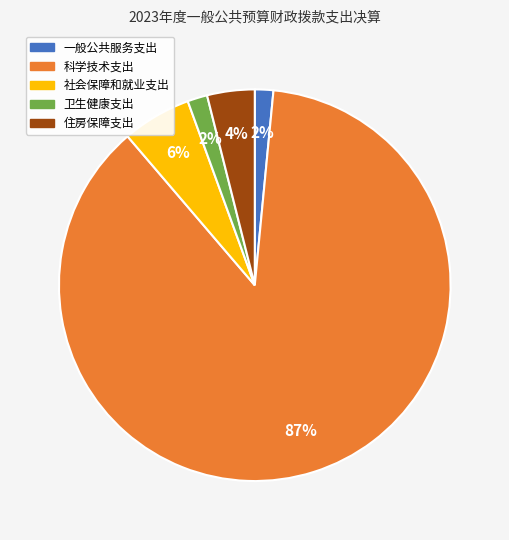

How many slices are in this pie chart?

5